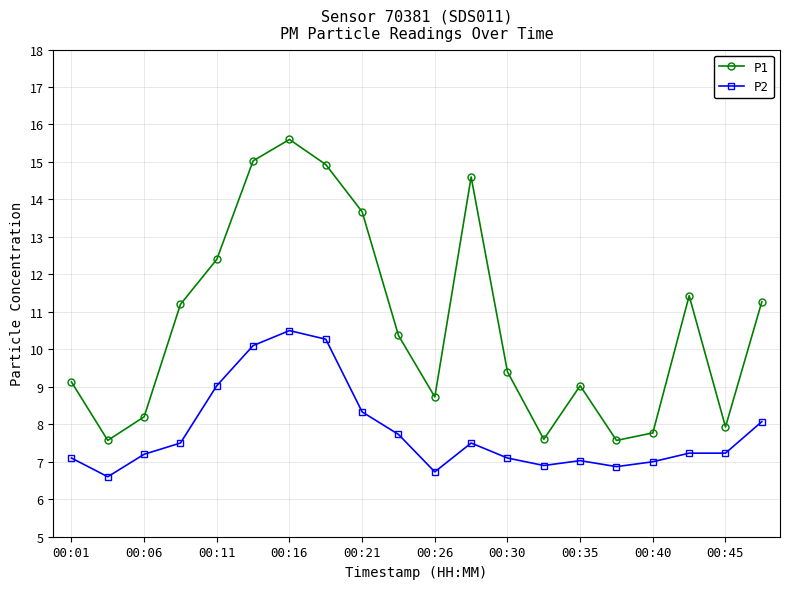

How many lines are shown in the chart?

2